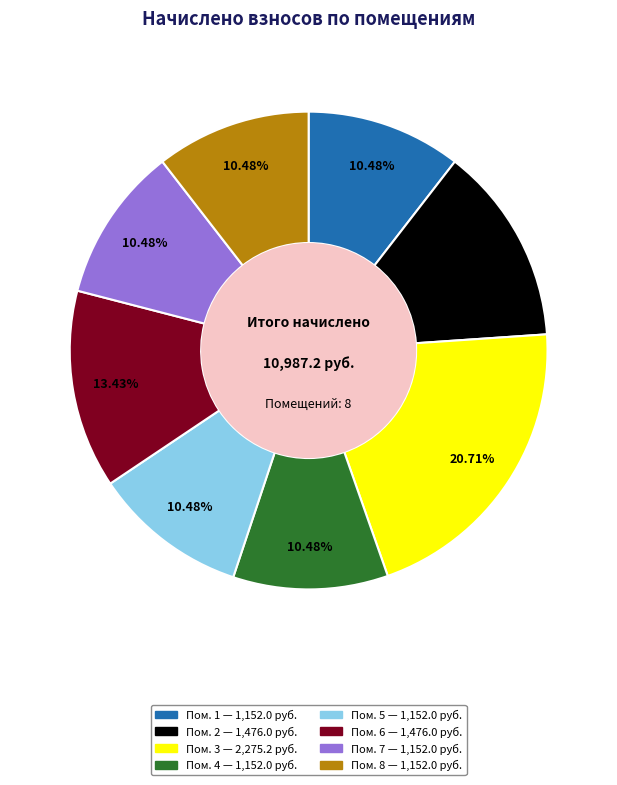

Is there a majority slice in this chart?

No